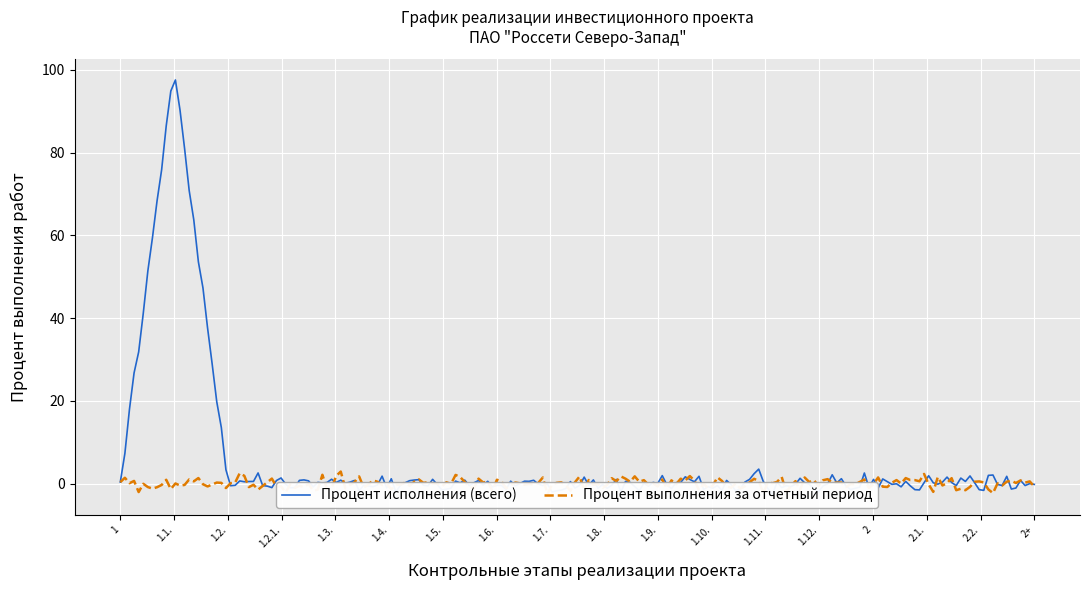

Which series has the largest range (max minus min)?

Процент исполнения (всего)